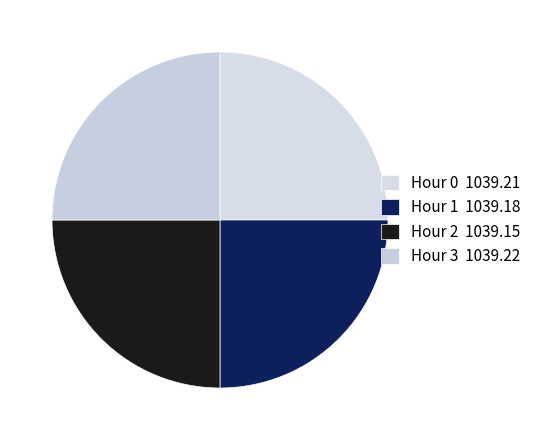

The Hour 1 slice represents 11% of the pie. True or false?

False